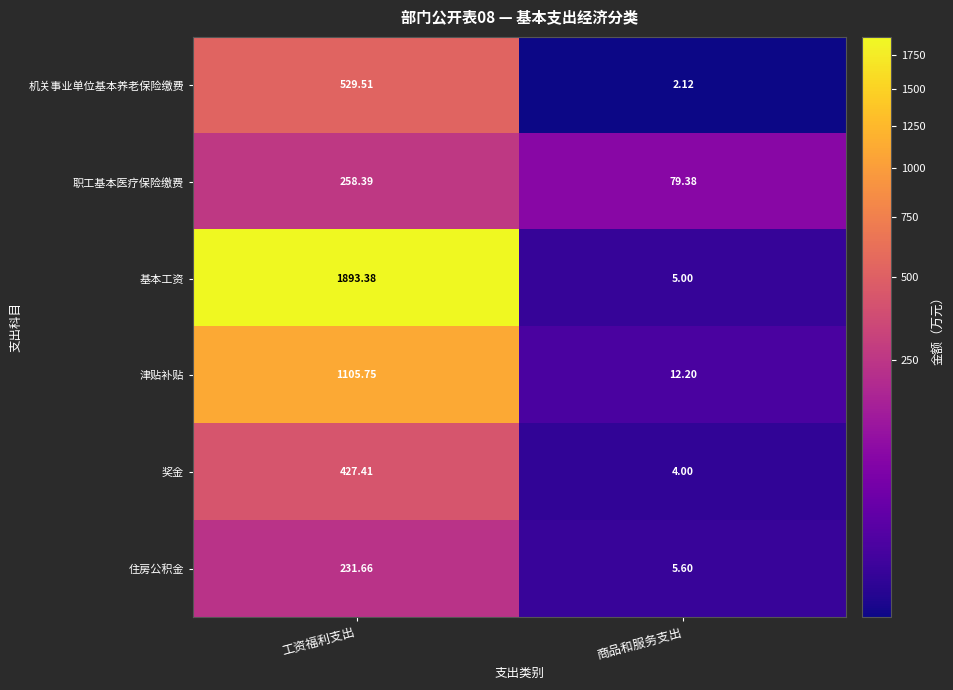

Is the value of 职工基本医疗保险缴费 at 工资福利支出 greater than the value of 基本工资 at 商品和服务支出?

Yes